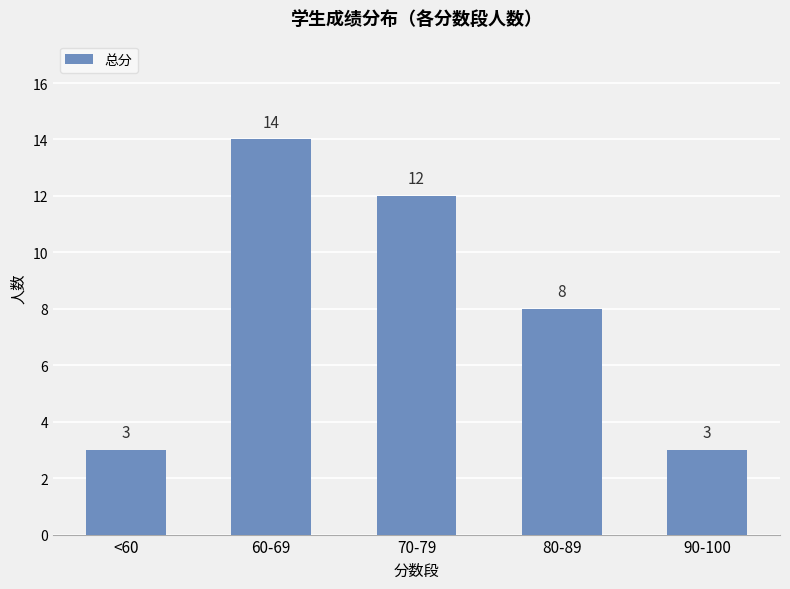

How many values are between 3 and 12?

4